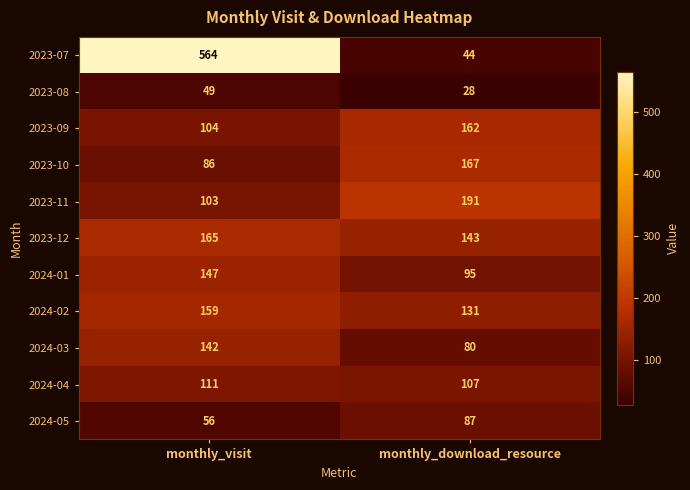

What is the difference between the 2024-04 values at monthly_visit and monthly_download_resource?

4